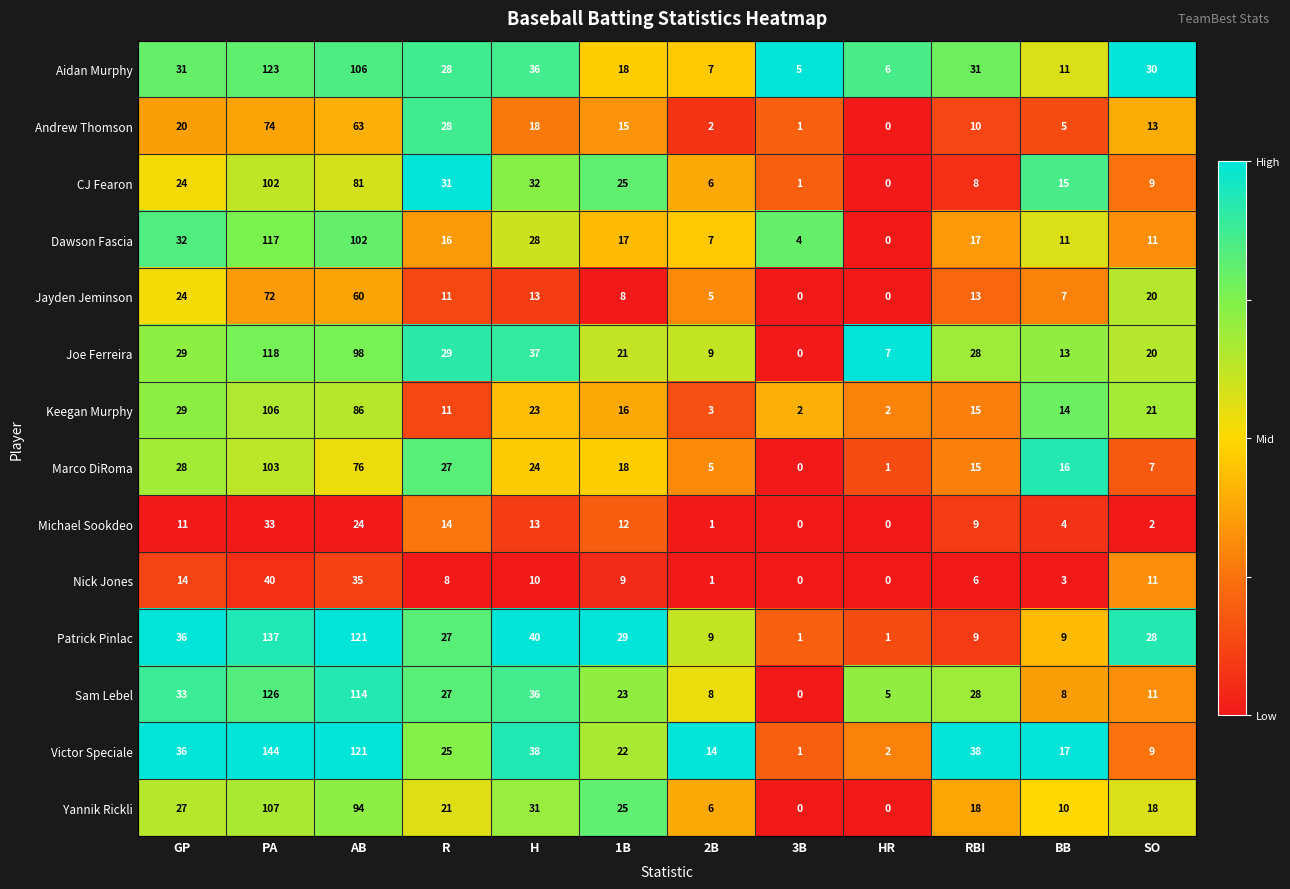

Which series has the largest total across all categories?

Victor Speciale